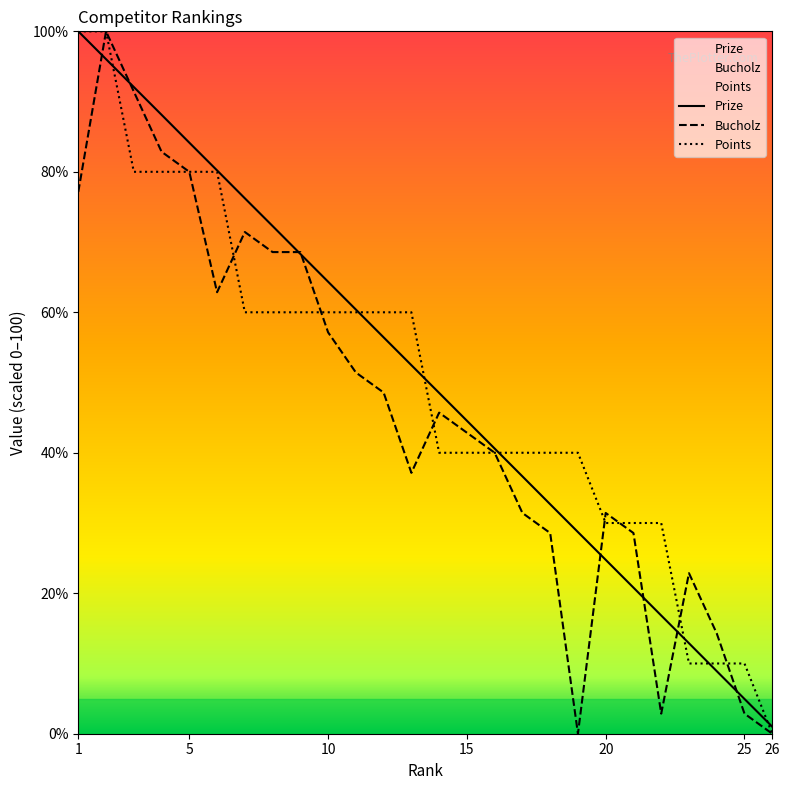

How many values in the Points series are below 60?

13